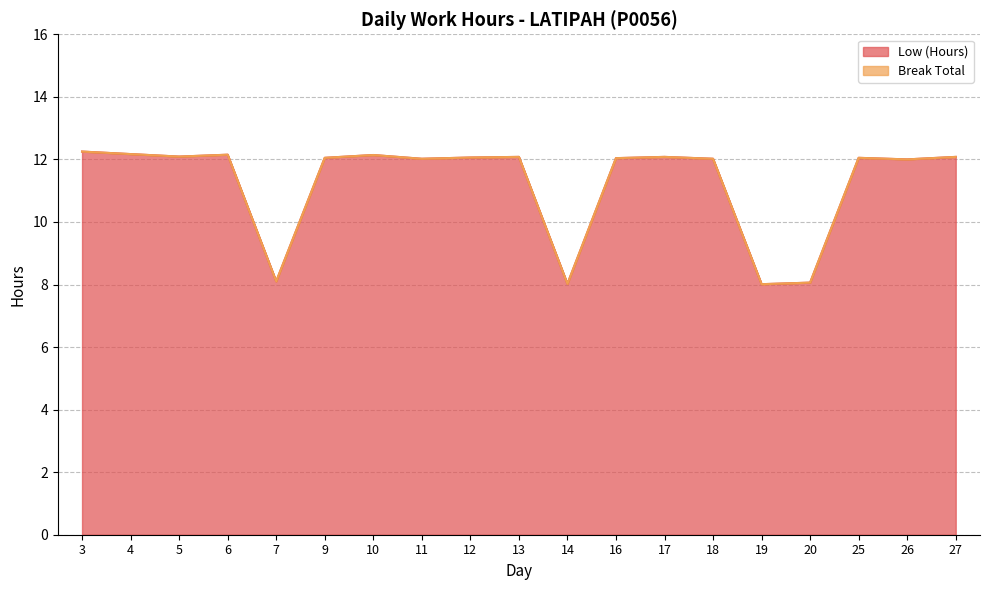

Does the chart display data point markers on the line(s)?

No